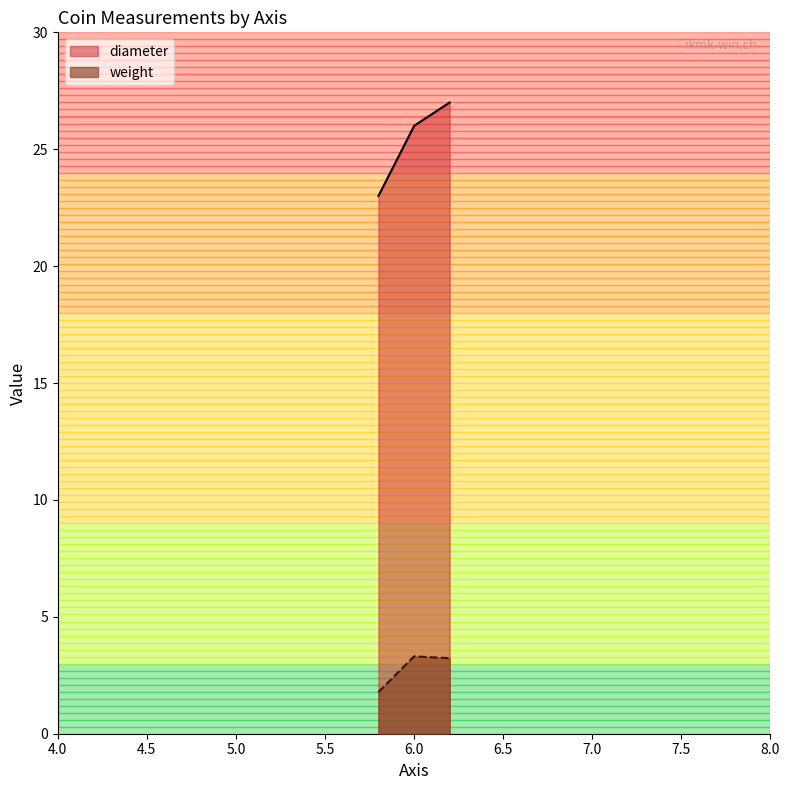

At 6, list the series in order from smallest to largest.

weight, diameter